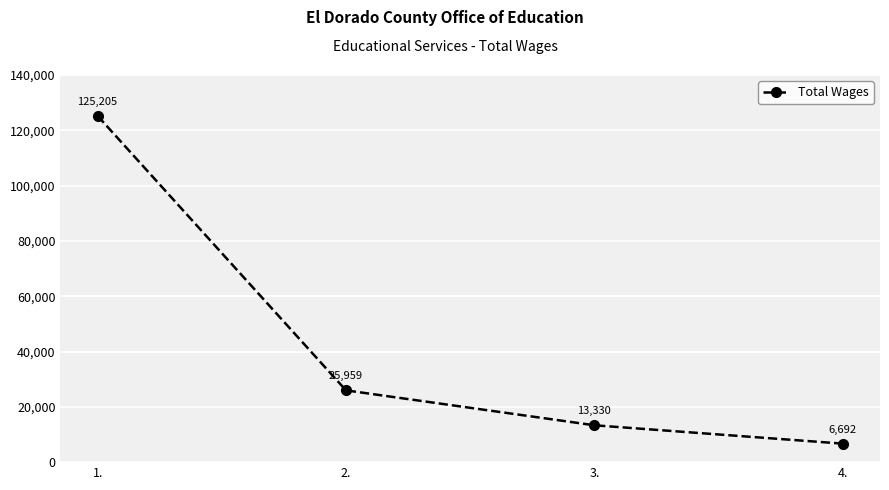

What position from the left is 4.?

4